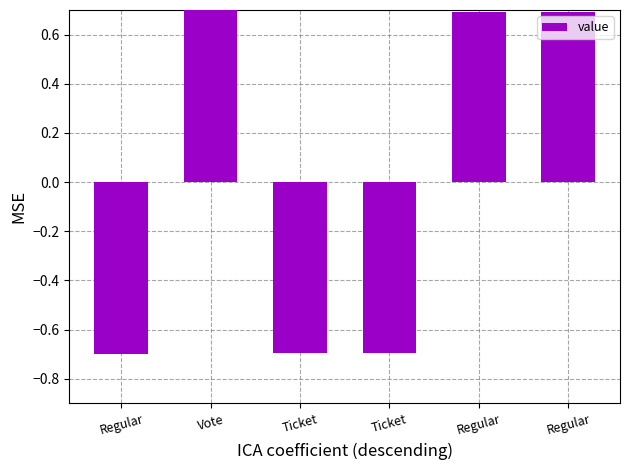

Does the chart contain stacked bars?

No